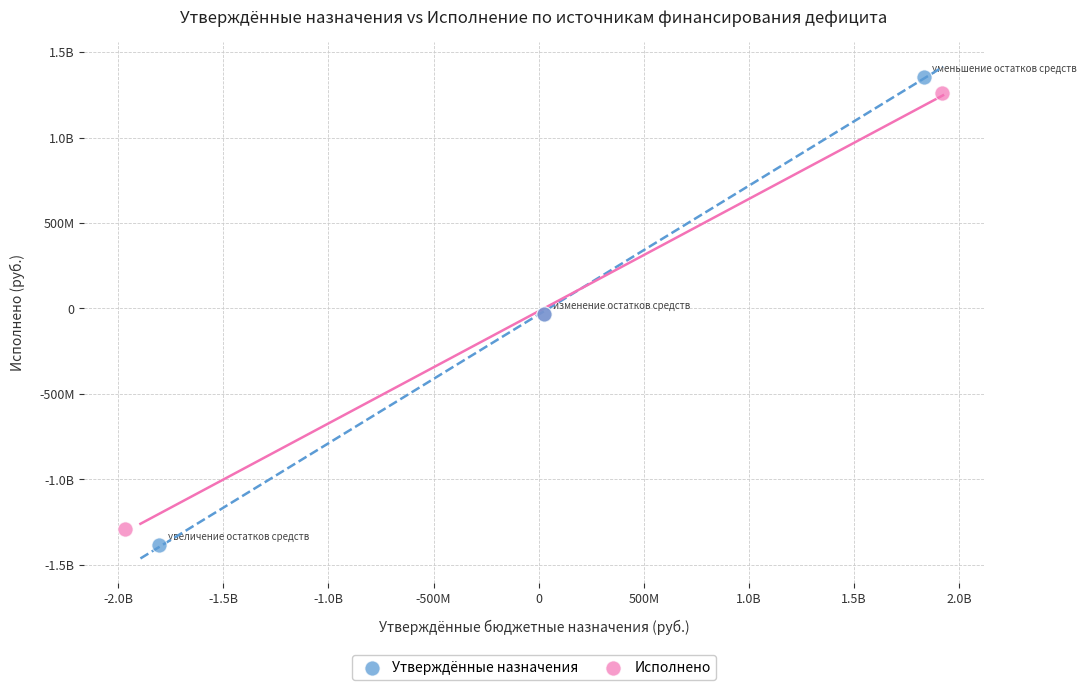

What are all the series names shown in the legend?

Утверждённые назначения, Исполнено